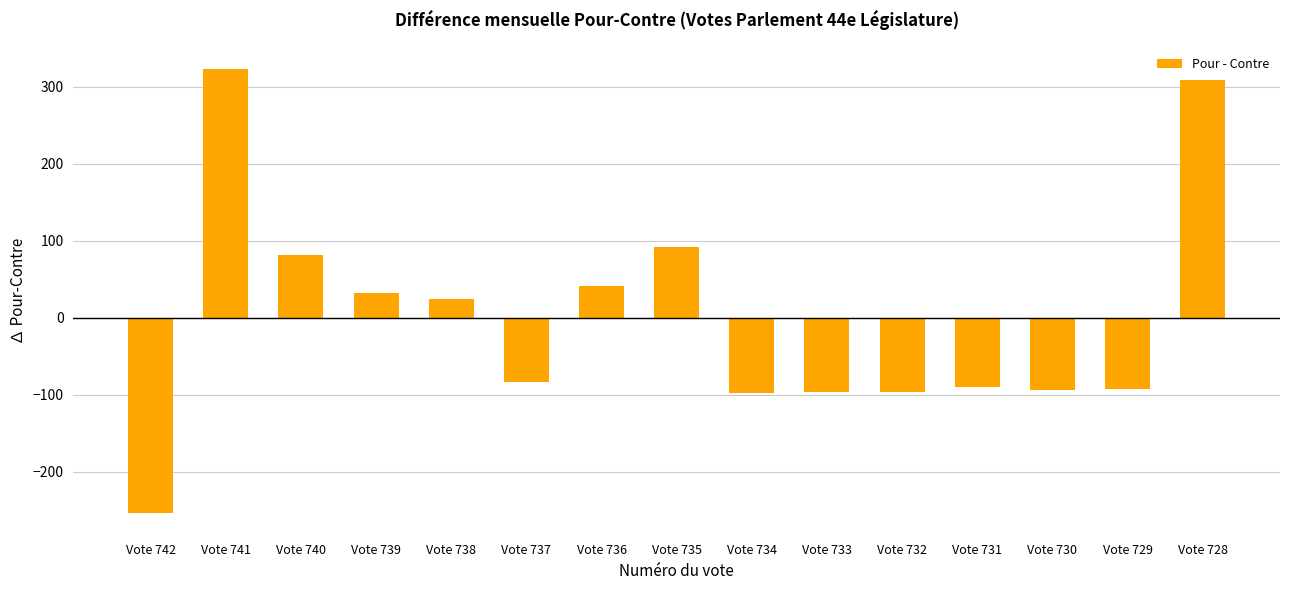

Is it true that the value at Vote 731 is -90?

True